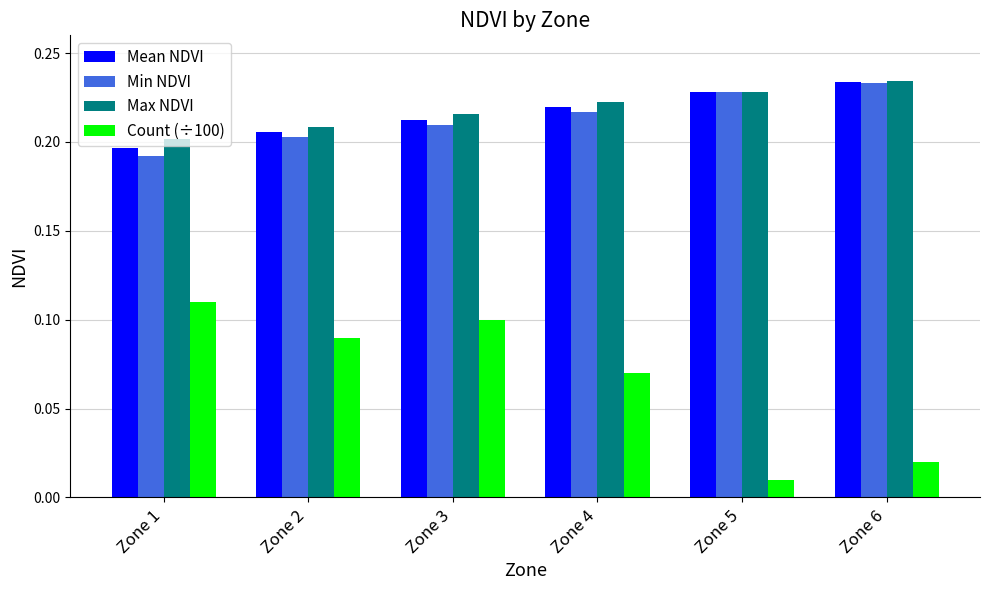

At how many categories does at least one series exceed 0?

6